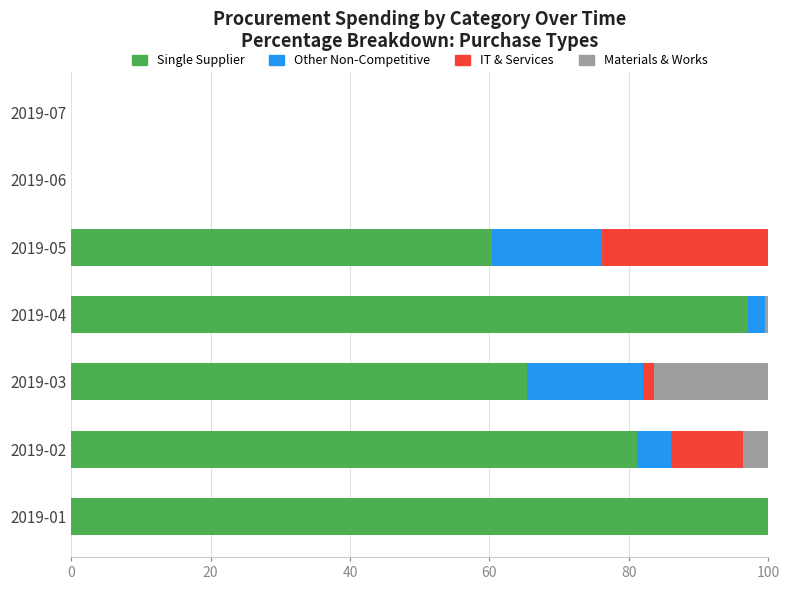

At which label does Single Supplier reach its peak?

2019-01